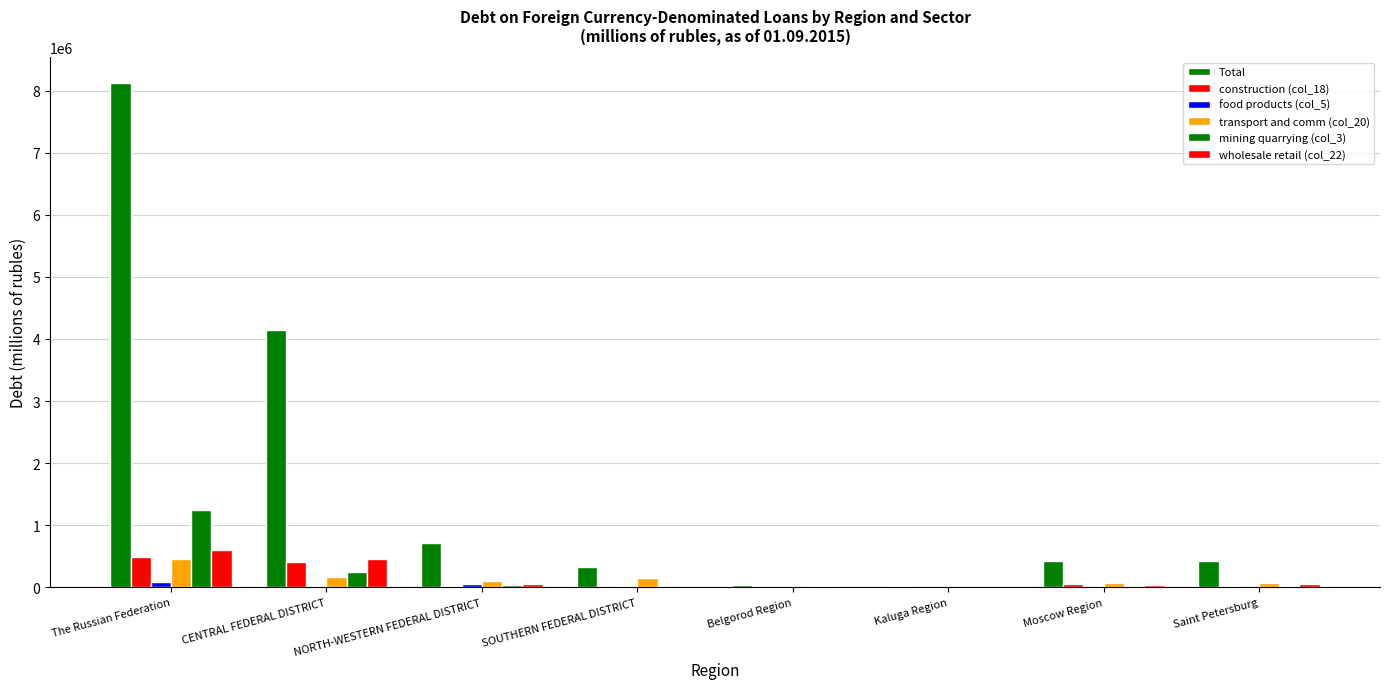

What position from the right is The Russian Federation?

8